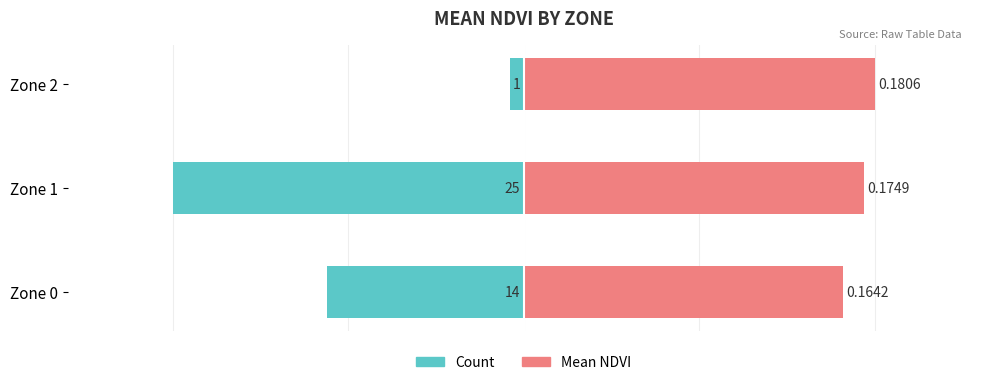

At how many categories does at least one series exceed -8?

3